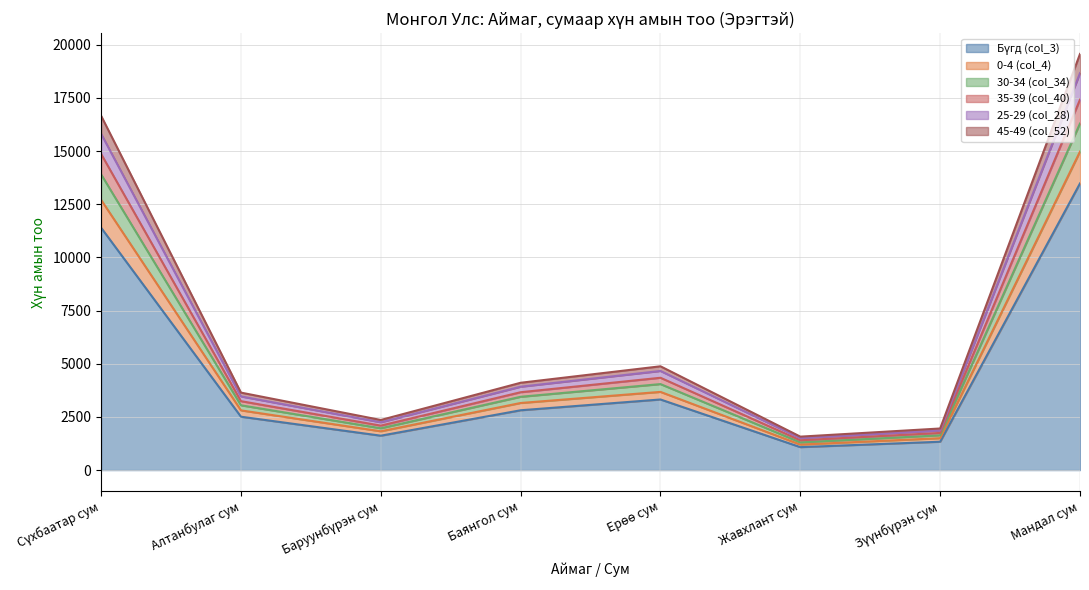

Which label corresponds to the largest value in the chart?

Мандал сум